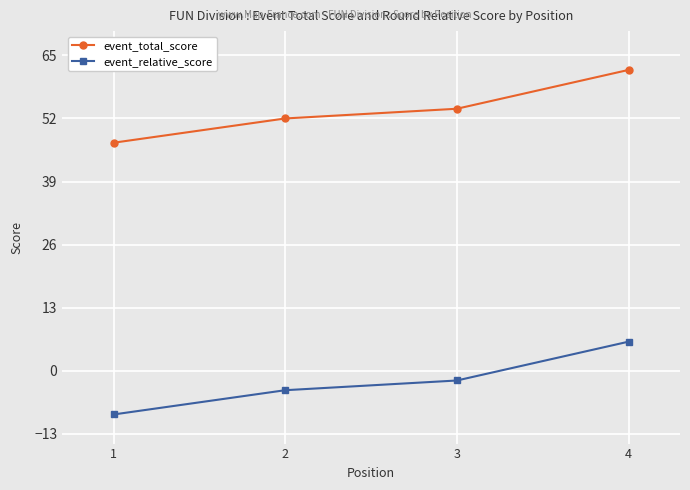

True or false: event_relative_score and event_total_score cross at least once.

False